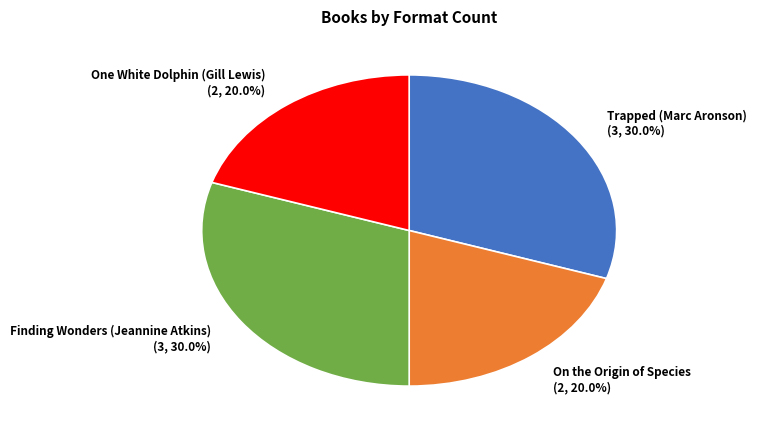

Does Finding Wonders (Jeannine Atkins) represent more than half of the total?

No